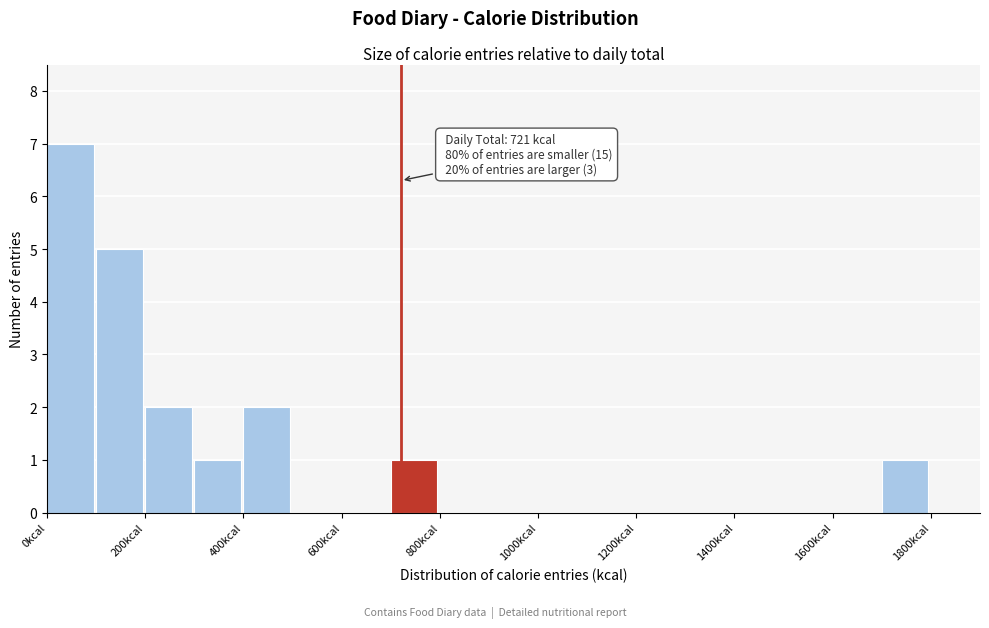

Over which range of the x-axis is the bar tallest?

0 to 100